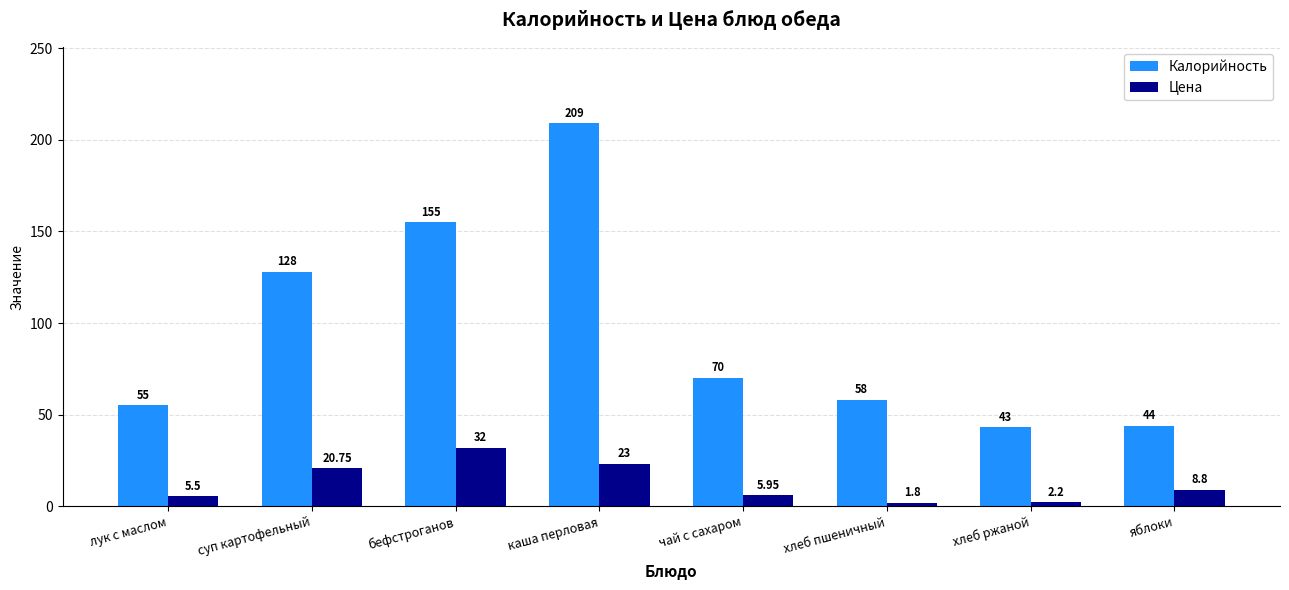

What is the difference between the second highest and minimum values in the Калорийность series?

112.0